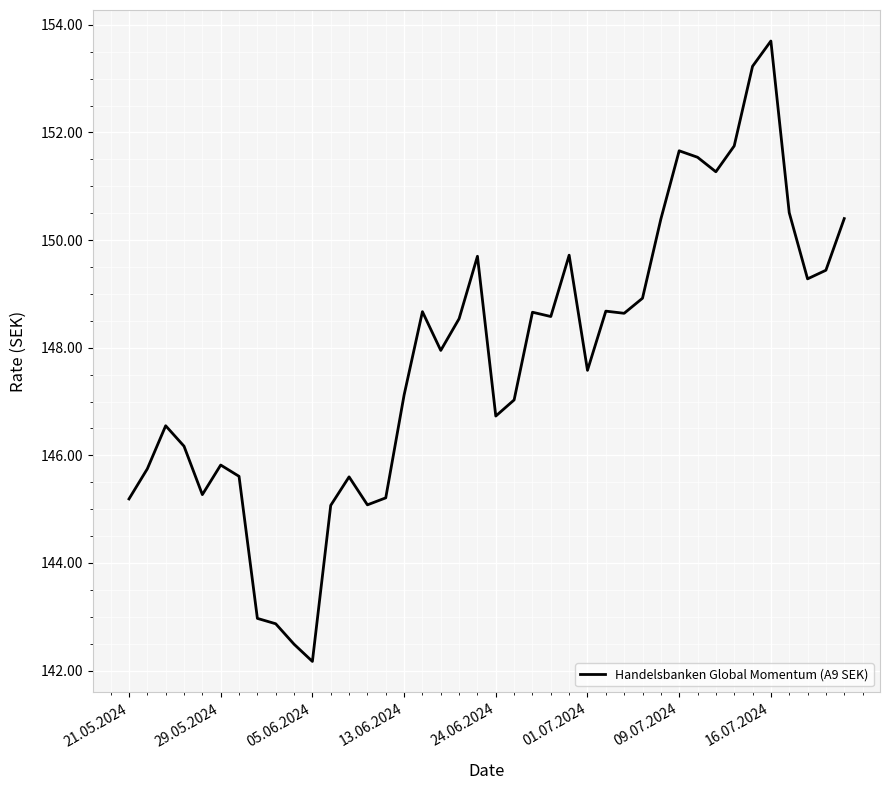

What is the difference between the maximum and minimum values?

11.5